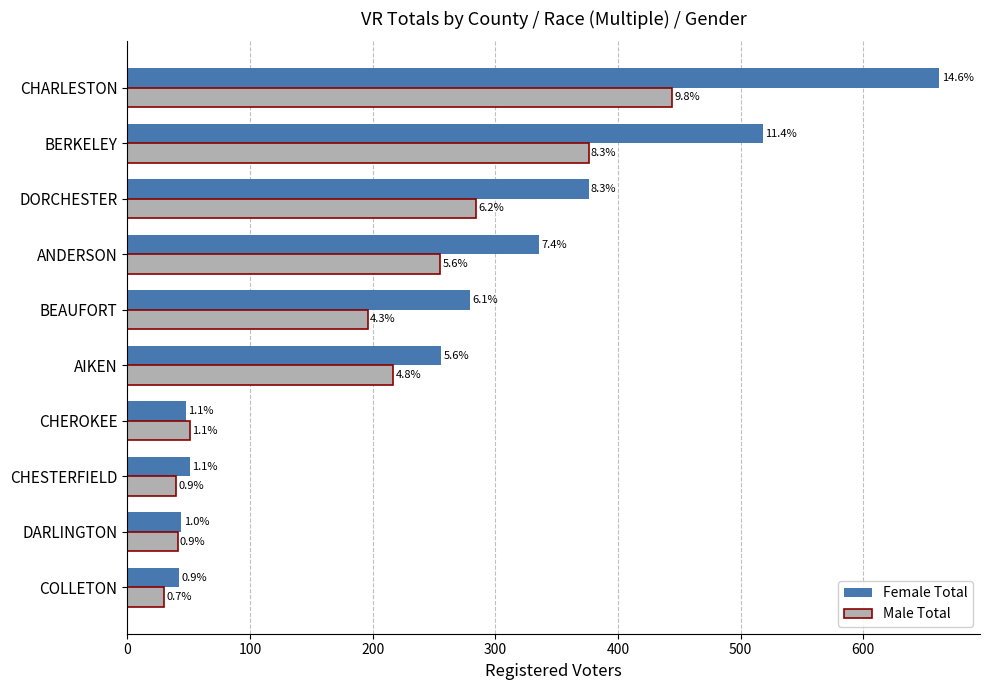

What are all the series names shown in the legend?

Female Total, Male Total